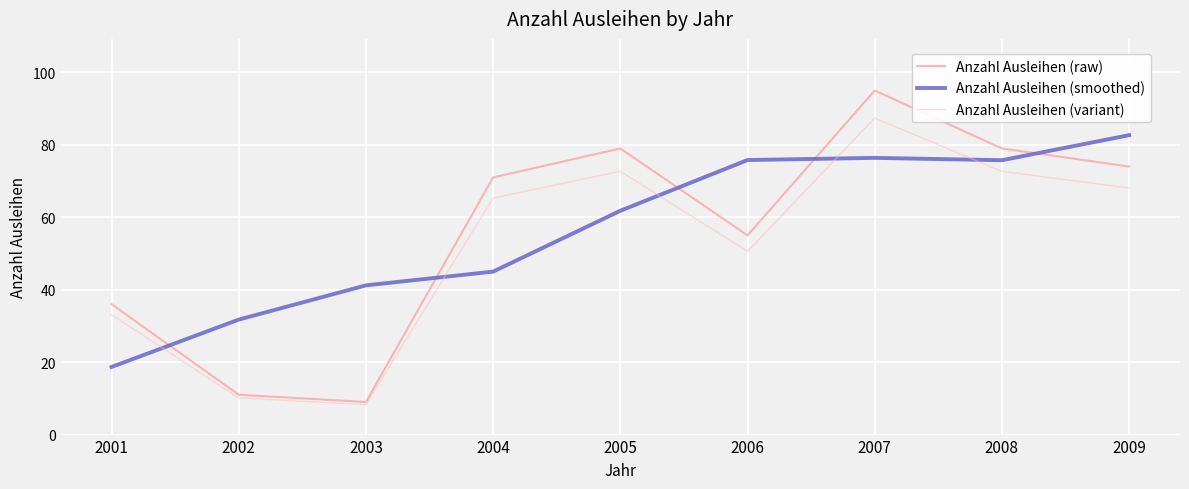

What value does the Anzahl Ausleihen (raw) series have at 2002?

11.0